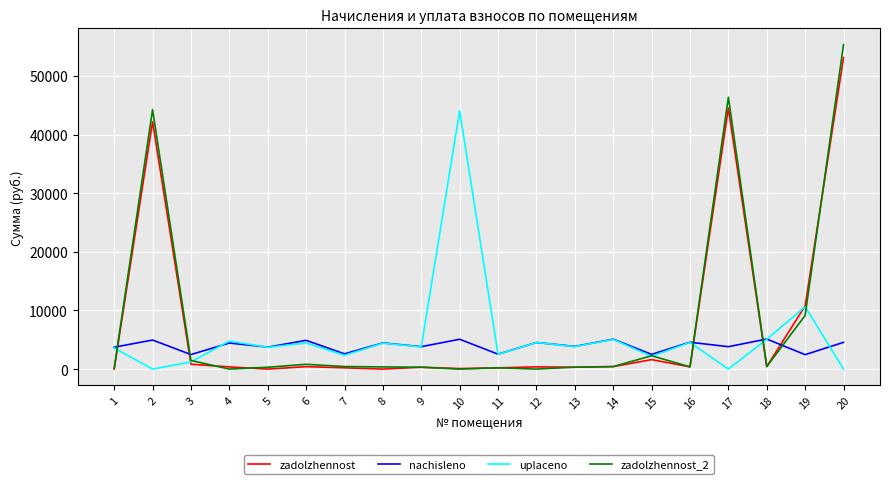

What is the average value of the zadolzhennost_2 series?

8152.1